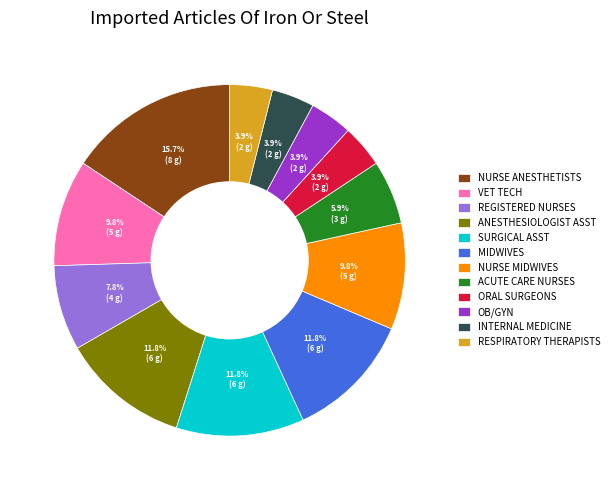

To the nearest percent, what is the difference between the largest and smallest slice percentages?

12%